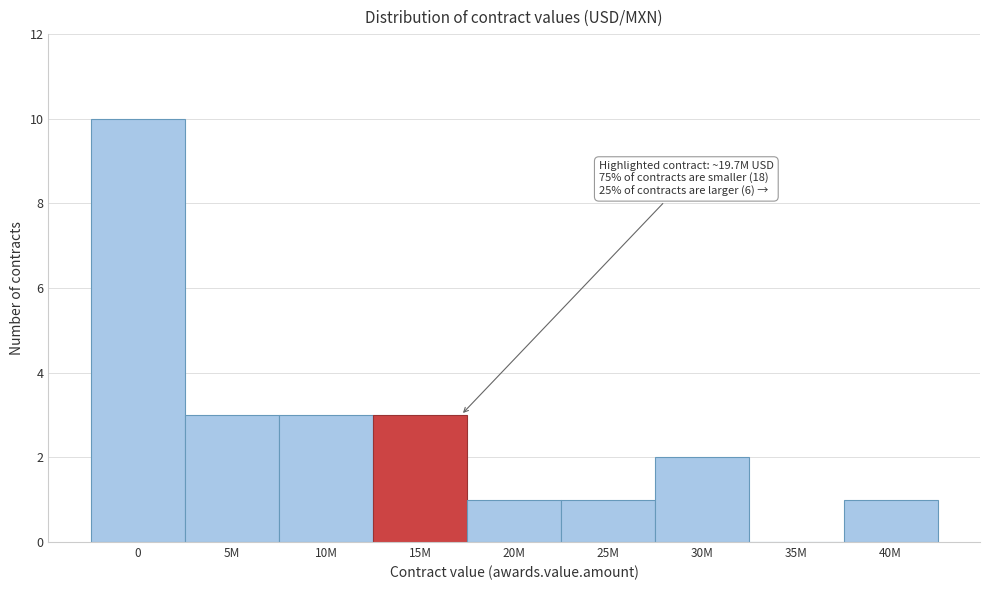

Reading right to left, transcribe all the data shown in this chart.

40M=1	35M=0	30M=2	25M=1	20M=1	15M=3	10M=3	5M=3	0=10